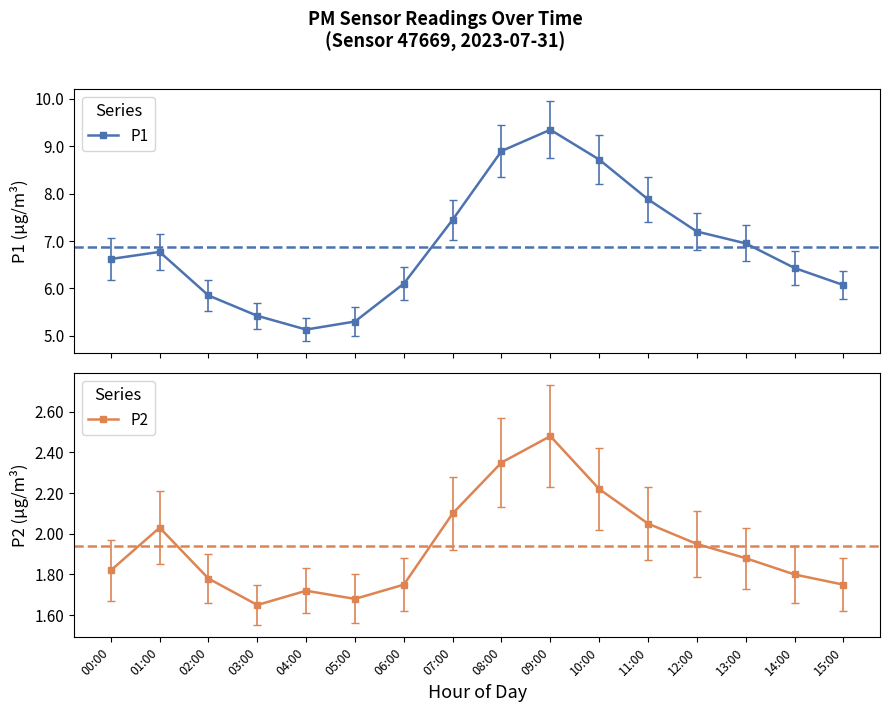

Read the P1 value at 10:00.

8.7